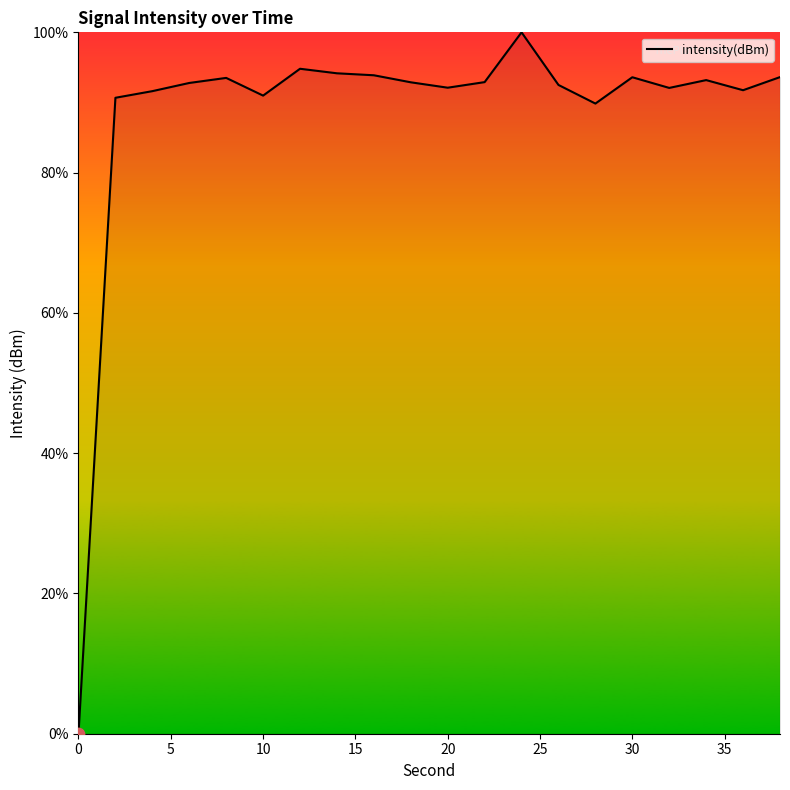

What is the greatest value displayed?

100.0